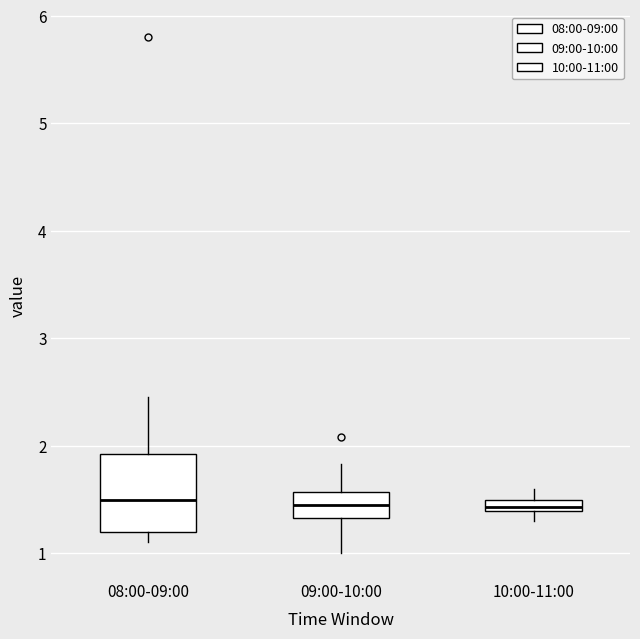

Where does the median line of the box for 08:00-09:00 sit on the y-axis? The values are not printed on the chart, so give them approximately, as read against the axis.

1.5